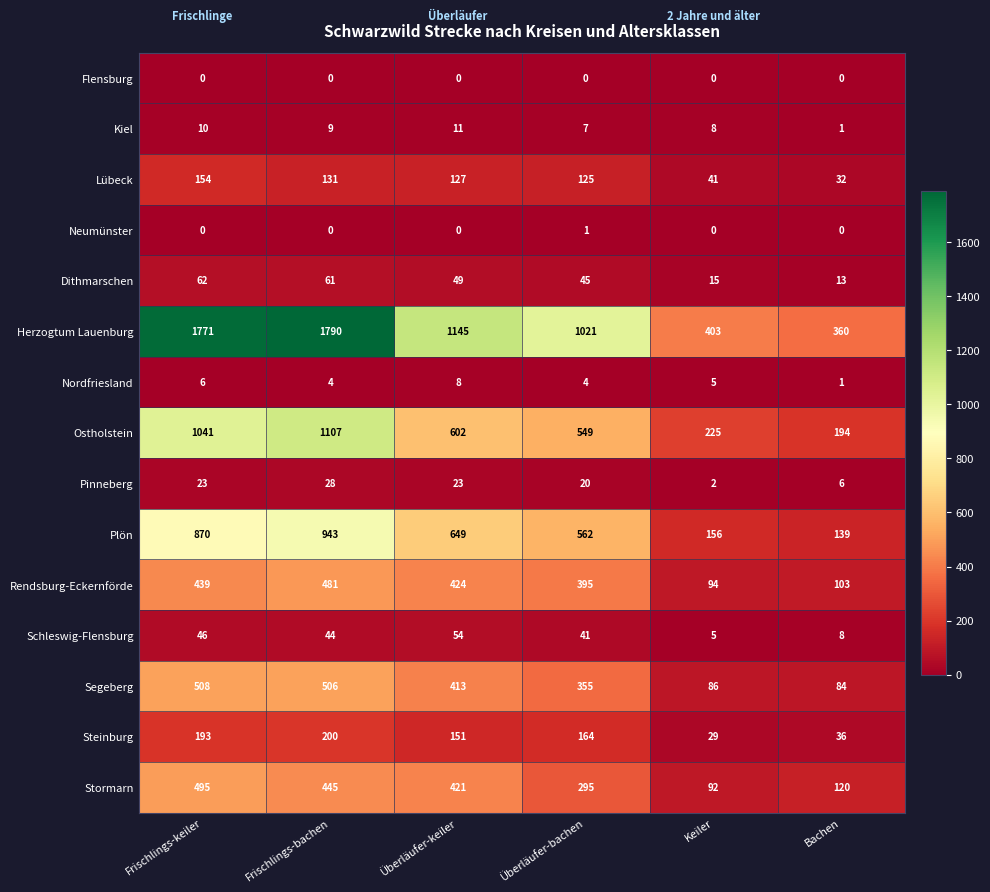

Is it true that Nordfriesland equals 2 at Überläufer-bachen?

False